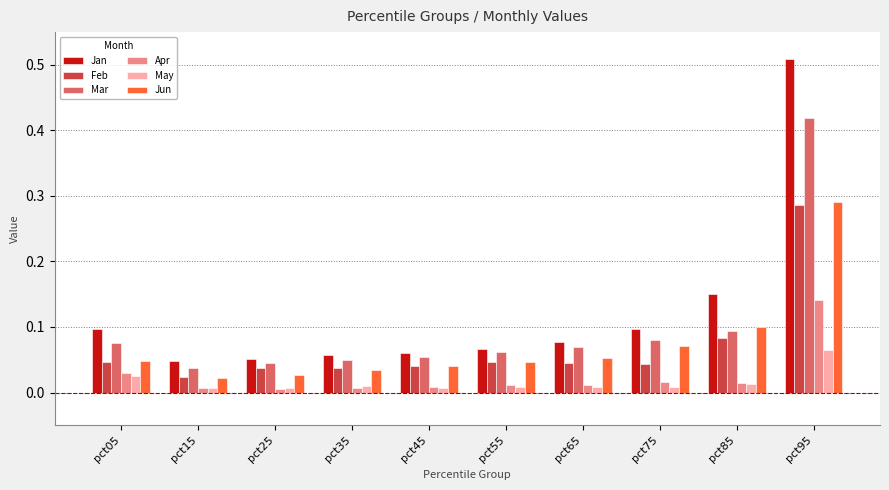

How many data points does each series have?

10